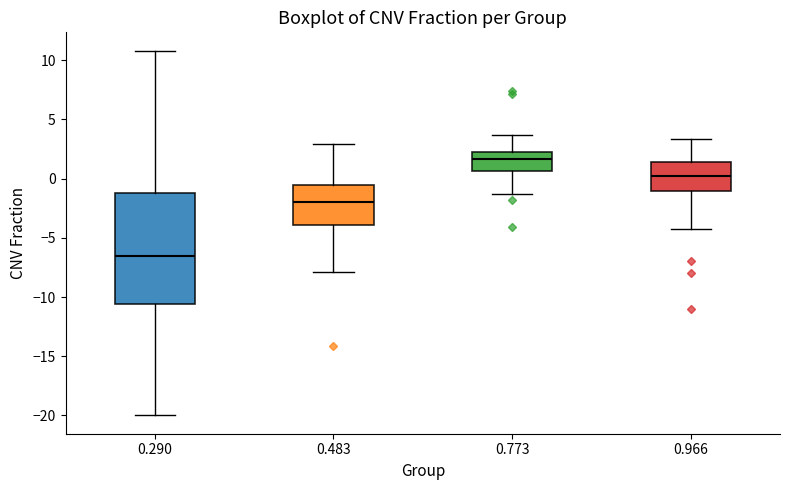

Reading left to right, transcribe this box plot: for each box, give where its median line is, the range the box spans, and where its two whiskers end, as read against the y-axis. The values are not printed on the chart, so give them approximately, as read against the axis.

0.290: median -6.5, box -10.5 to -1.0, whiskers -20.0 to 11.0
0.483: median -2.0, box -4.0 to -0.5, whiskers -8.0 to 3.0
0.773: median 1.5, box 0.5 to 2.0, whiskers -1.5 to 3.5
0.966: median 0.0, box -1.0 to 1.5, whiskers -4.5 to 3.5